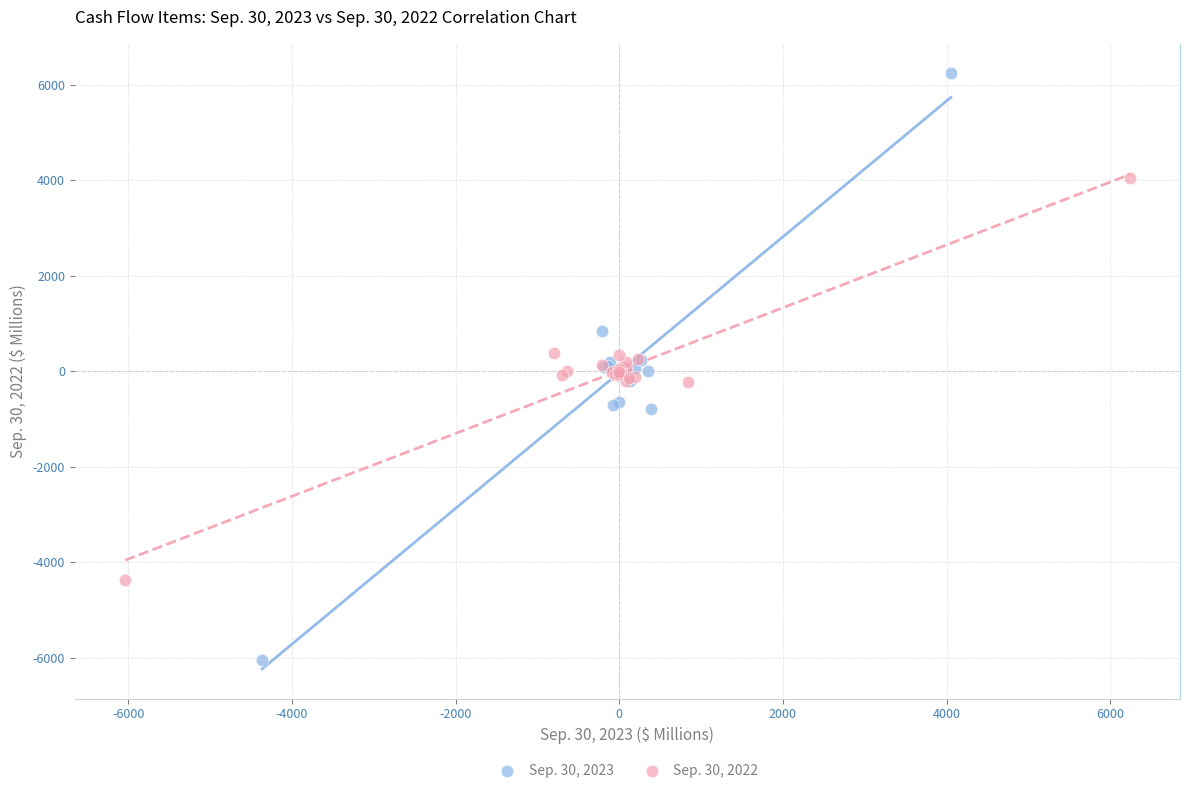

Which series reaches the maximum Y coordinate?

Sep. 30, 2023